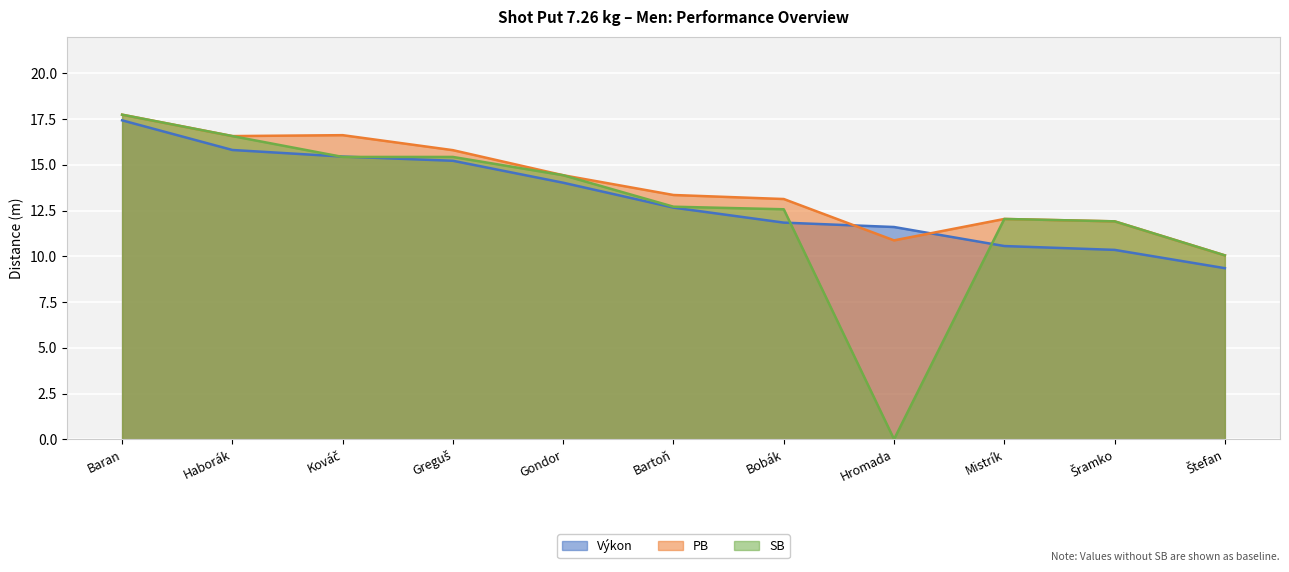

How many times do Výkon and SB cross each other?

4